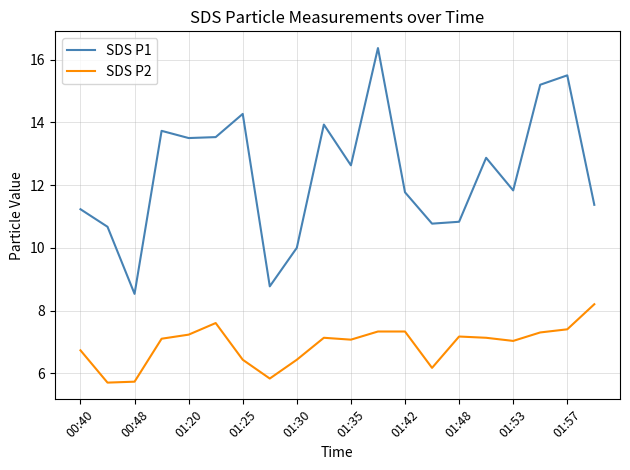

What is the difference between the maximum and minimum values in the SDS P2 series?

2.5